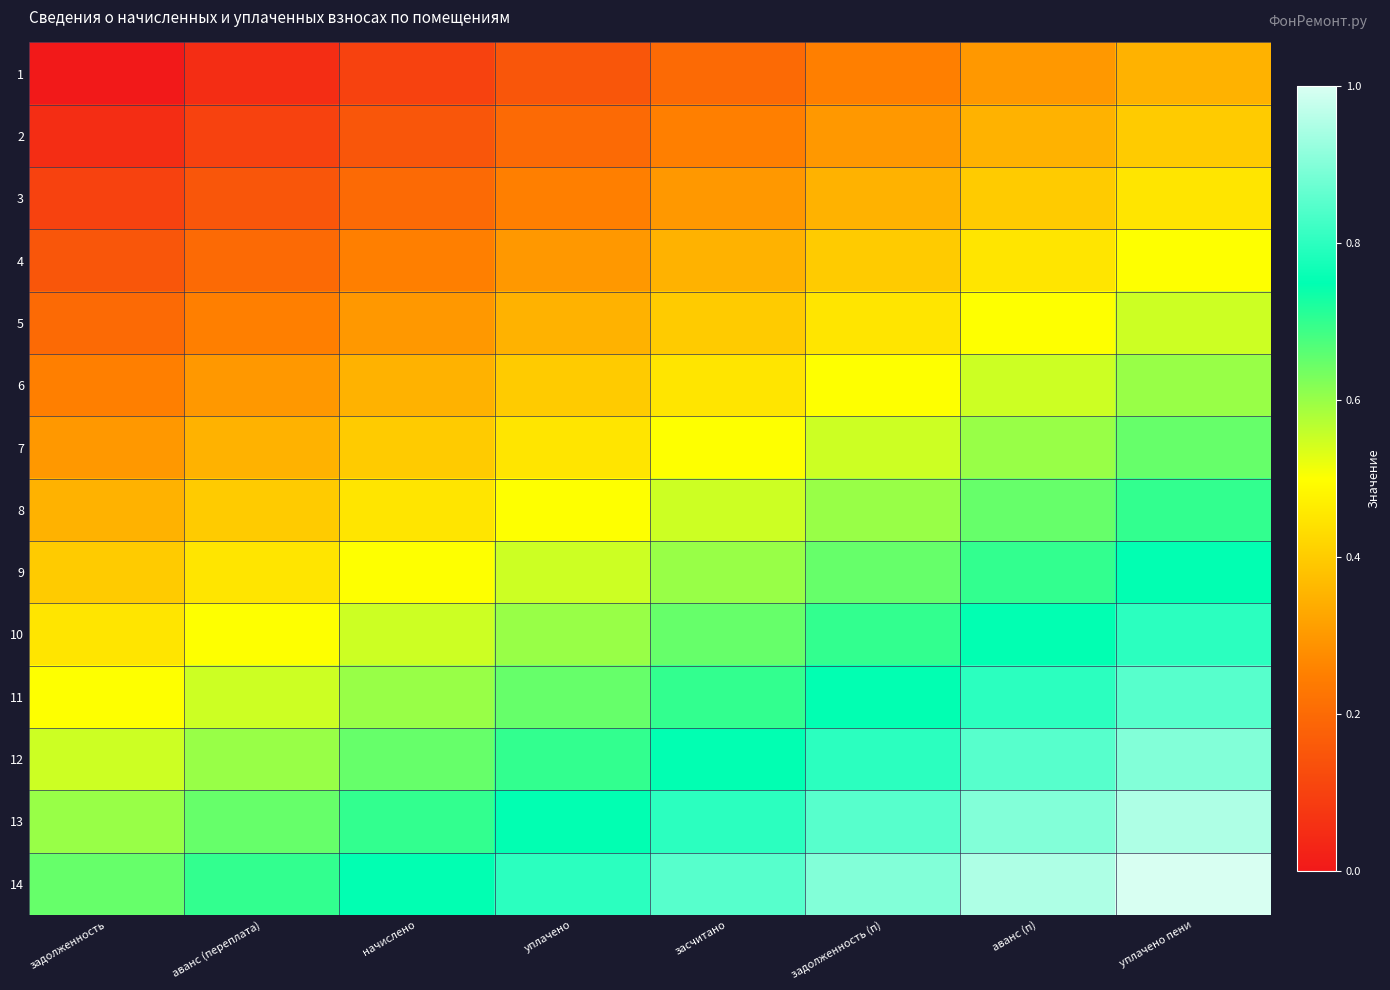

Reading left to right, list all the values displayed in this chart.

1: задолженность=0.0	аванс (переплата)=0.1	начислено=0.1	уплачено=0.1	засчитано=0.2	задолженность (п)=0.2	аванс (п)=0.3	уплачено пени=0.3
2: задолженность=0.1	аванс (переплата)=0.1	начислено=0.1	уплачено=0.2	засчитано=0.2	задолженность (п)=0.3	аванс (п)=0.3	уплачено пени=0.4
3: задолженность=0.1	аванс (переплата)=0.1	начислено=0.2	уплачено=0.2	засчитано=0.3	задолженность (п)=0.3	аванс (п)=0.4	уплачено пени=0.5
4: задолженность=0.1	аванс (переплата)=0.2	начислено=0.2	уплачено=0.3	засчитано=0.3	задолженность (п)=0.4	аванс (п)=0.5	уплачено пени=0.5
5: задолженность=0.2	аванс (переплата)=0.2	начислено=0.3	уплачено=0.3	засчитано=0.4	задолженность (п)=0.5	аванс (п)=0.5	уплачено пени=0.6
6: задолженность=0.2	аванс (переплата)=0.3	начислено=0.3	уплачено=0.4	засчитано=0.5	задолженность (п)=0.5	аванс (п)=0.6	уплачено пени=0.6
7: задолженность=0.3	аванс (переплата)=0.3	начислено=0.4	уплачено=0.5	засчитано=0.5	задолженность (п)=0.6	аванс (п)=0.6	уплачено пени=0.7
8: задолженность=0.3	аванс (переплата)=0.4	начислено=0.5	уплачено=0.5	засчитано=0.6	задолженность (п)=0.6	аванс (п)=0.7	уплачено пени=0.7
9: задолженность=0.4	аванс (переплата)=0.5	начислено=0.5	уплачено=0.6	засчитано=0.6	задолженность (п)=0.7	аванс (п)=0.7	уплачено пени=0.8
10: задолженность=0.5	аванс (переплата)=0.5	начислено=0.6	уплачено=0.6	засчитано=0.7	задолженность (п)=0.7	аванс (п)=0.8	уплачено пени=0.8
11: задолженность=0.5	аванс (переплата)=0.6	начислено=0.6	уплачено=0.7	засчитано=0.7	задолженность (п)=0.8	аванс (п)=0.8	уплачено пени=0.8
12: задолженность=0.6	аванс (переплата)=0.6	начислено=0.7	уплачено=0.7	засчитано=0.8	задолженность (п)=0.8	аванс (п)=0.8	уплачено пени=0.9
13: задолженность=0.6	аванс (переплата)=0.7	начислено=0.7	уплачено=0.8	засчитано=0.8	задолженность (п)=0.8	аванс (п)=0.9	уплачено пени=0.9
14: задолженность=0.7	аванс (переплата)=0.7	начислено=0.8	уплачено=0.8	засчитано=0.8	задолженность (п)=0.9	аванс (п)=0.9	уплачено пени=1.0